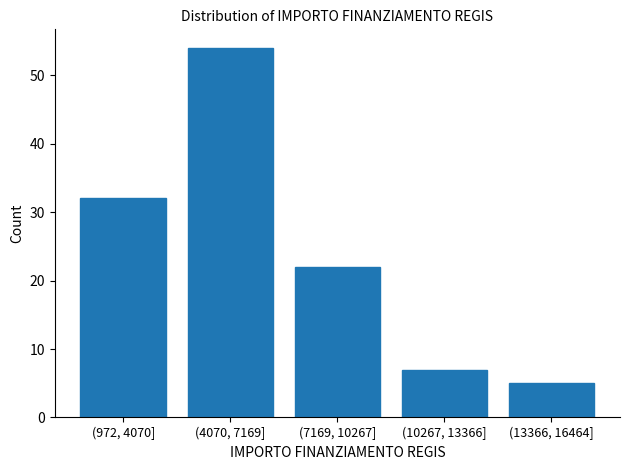

Reading left to right, transcribe all the data shown in this chart.

(972, 4070]=32	(4070, 7169]=54	(7169, 10267]=22	(10267, 13366]=7	(13366, 16464]=5